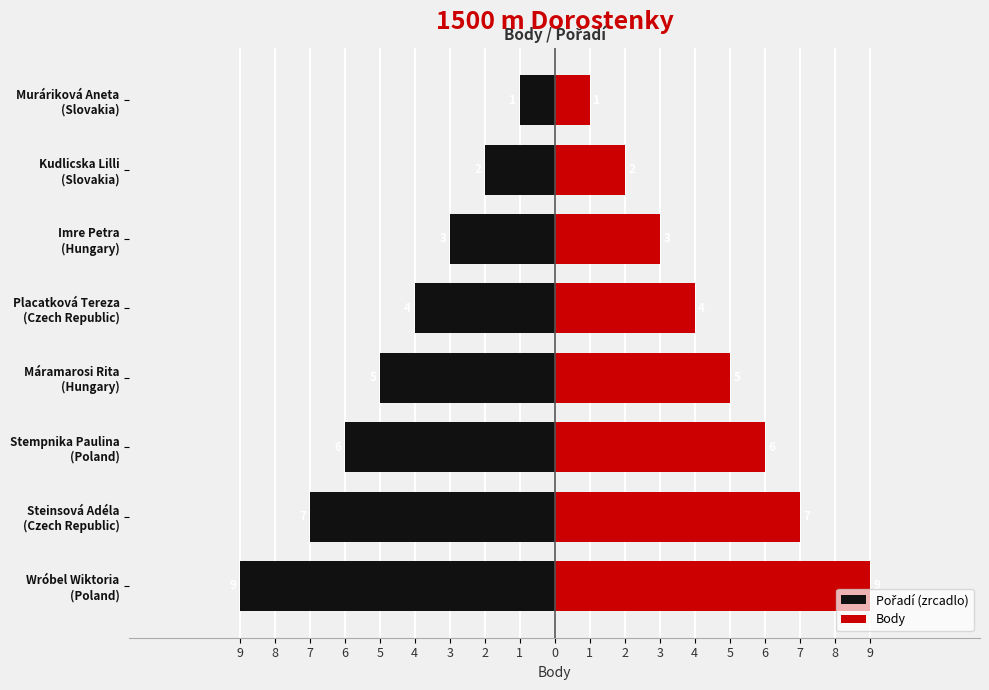

What is the difference between the maximum and minimum values in the Body series?

8